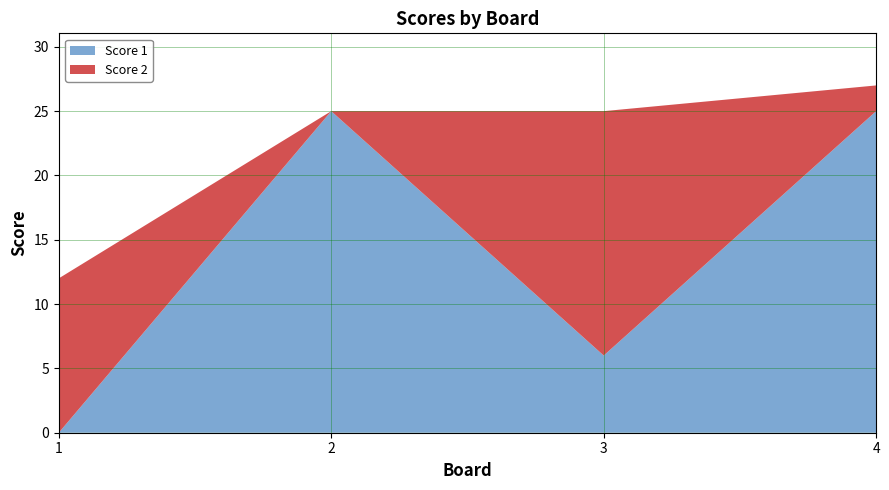

Reading right to left, what are all the values shown in this chart?

Score 1: 4=25	3=6	2=25	1=0
Score 2: 4=2	3=19	2=0	1=12